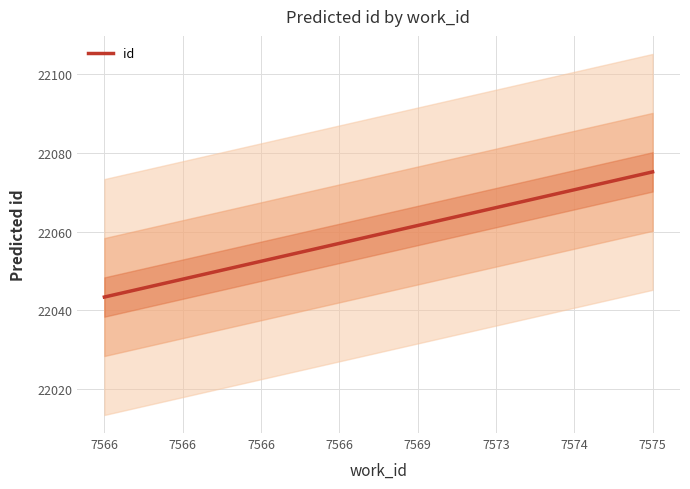

Reading left to right, what are all the values shown in this chart?

7566=22043.3	7566=22047.9	7566=22052.4	7566=22057.0	7569=22061.5	7573=22066.1	7574=22070.6	7575=22075.2